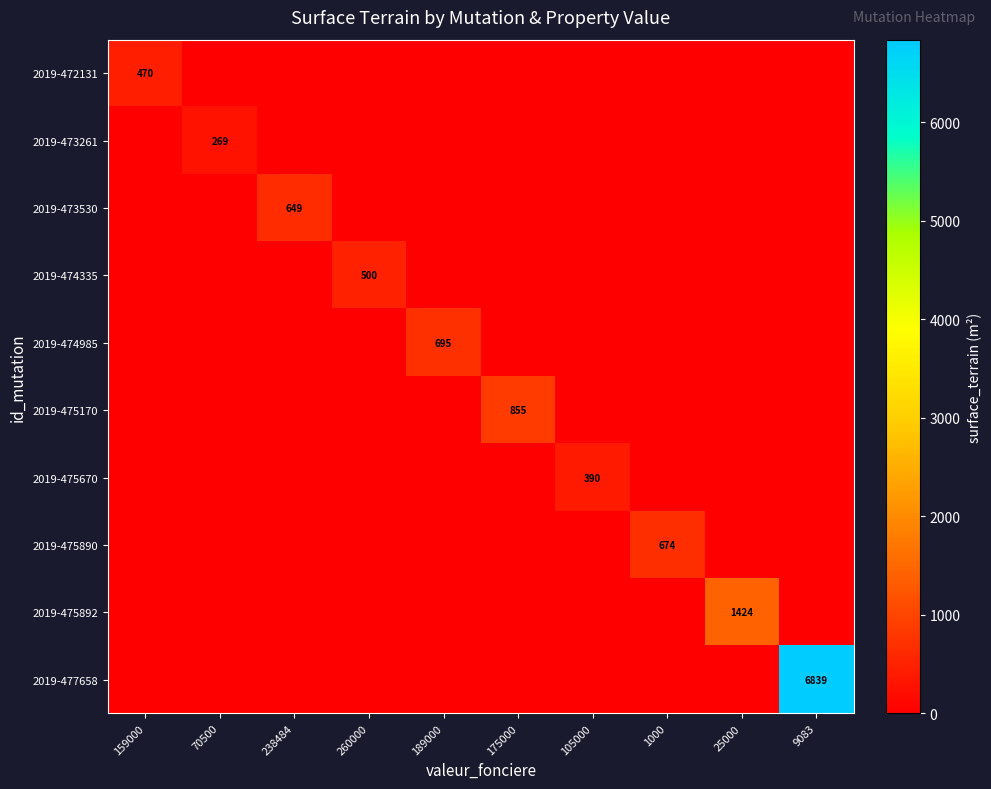

Rank the series by their maximum value, from lowest to highest.

2019-473261, 2019-475670, 2019-472131, 2019-474335, 2019-473530, 2019-475890, 2019-474985, 2019-475170, 2019-475892, 2019-477658